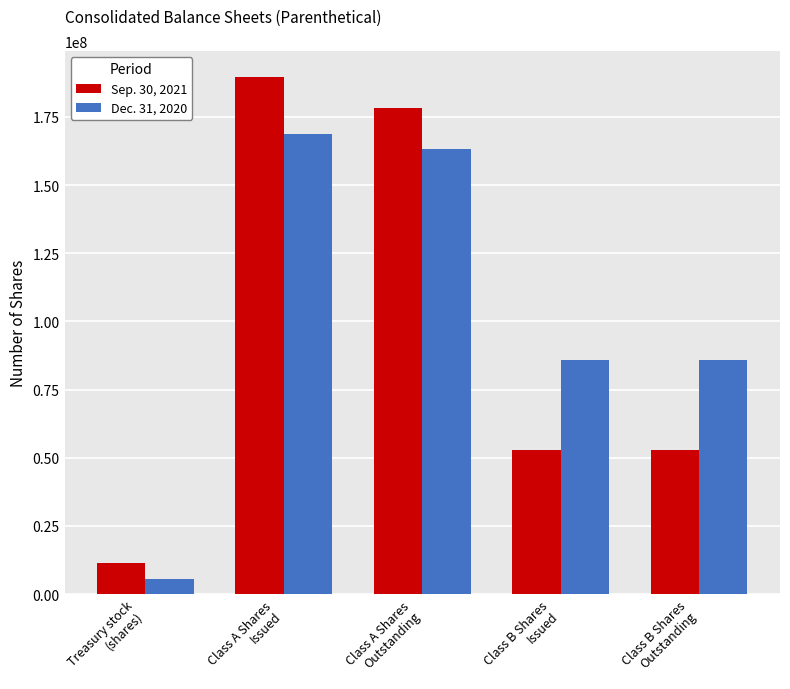

At which label does Dec. 31, 2020 first exceed 85790000?

Class A Shares
Issued